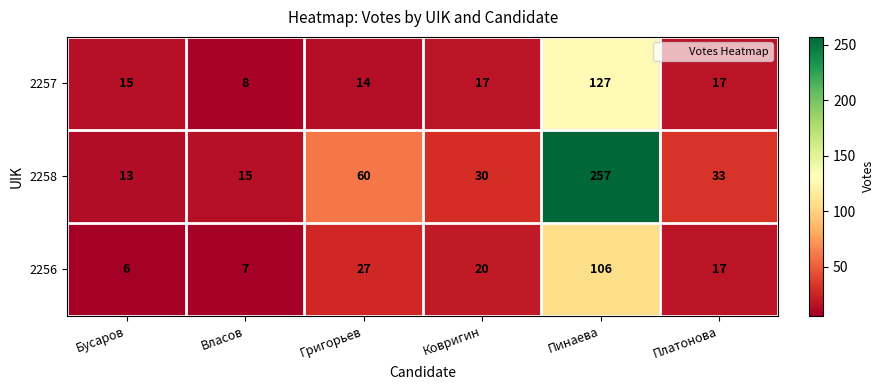

Which label corresponds to the smallest value in the chart?

Бусаров